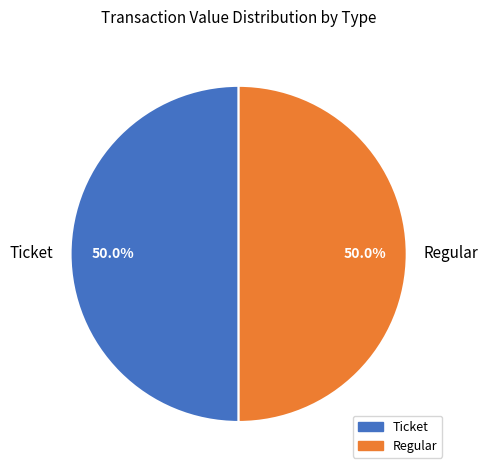

What percentage do Regular and Ticket together represent?

100.0%